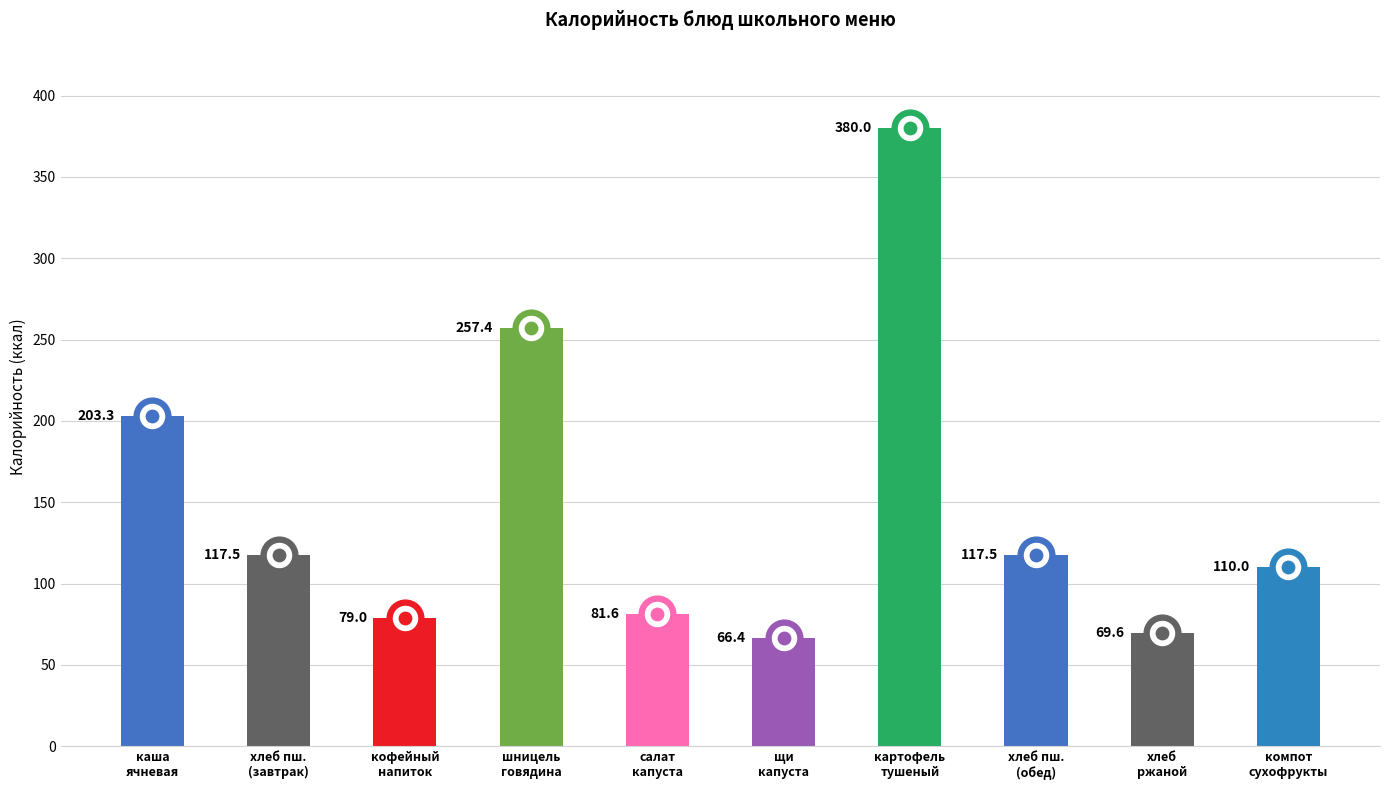

What is the change in value from хлеб пш.
(завтрак) to хлеб
ржаной?

-47.9